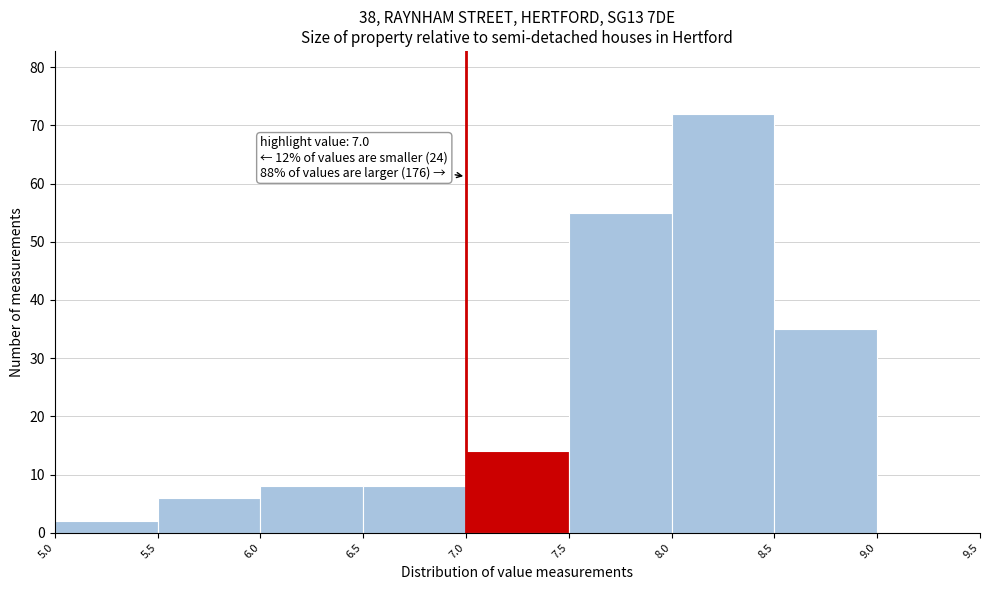

Which range on the x-axis has the tallest bar?

8.0 to 8.5